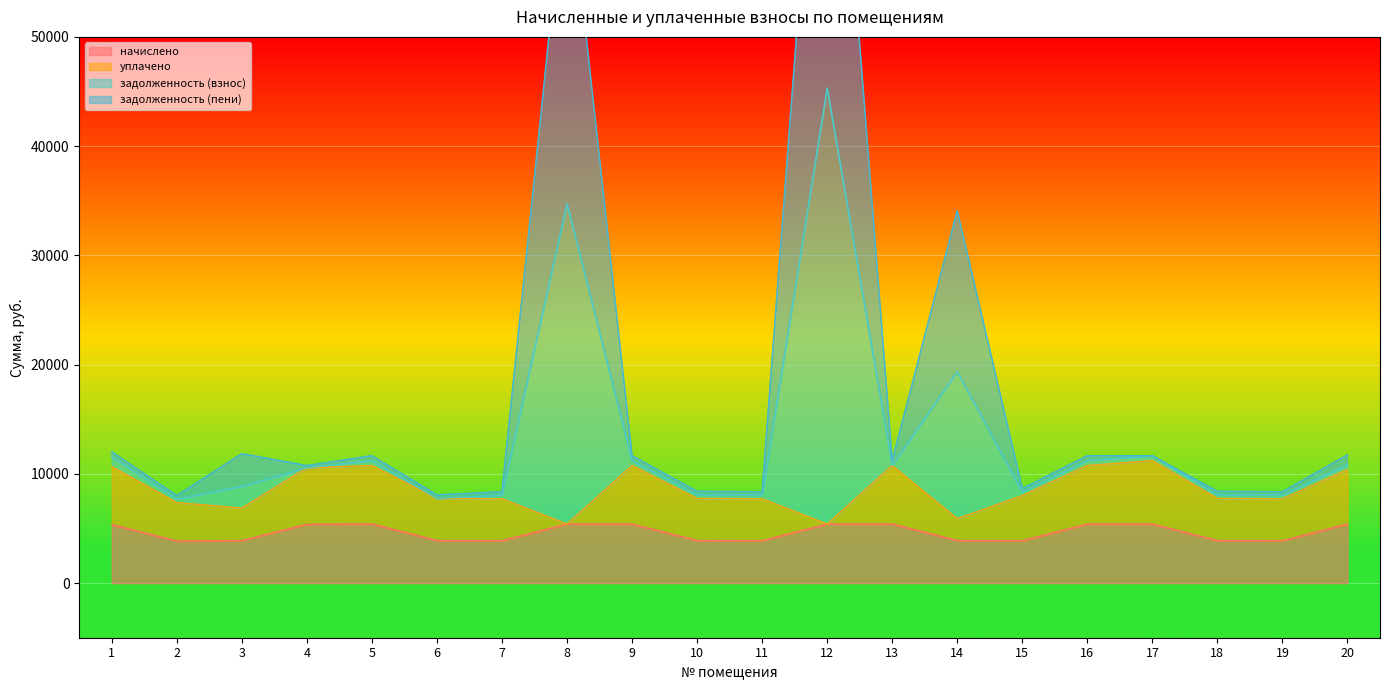

What is the minimum value for начислено?

3844.2